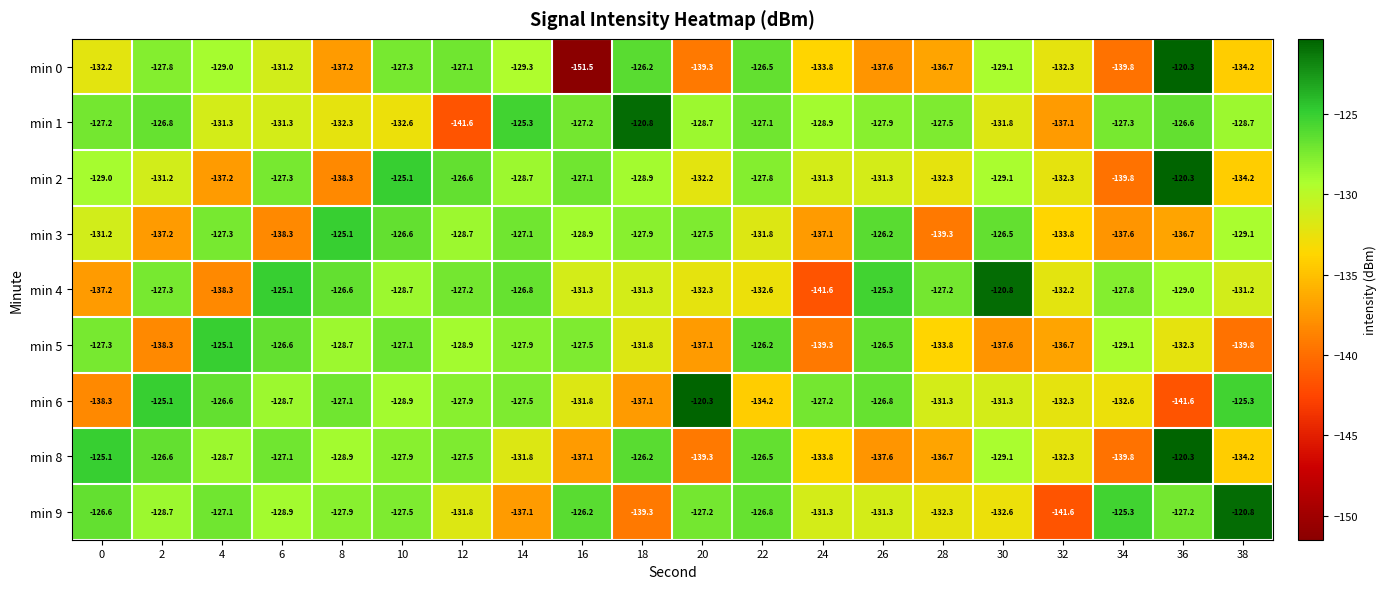

What is the total value across all series at 14?

-1161.5